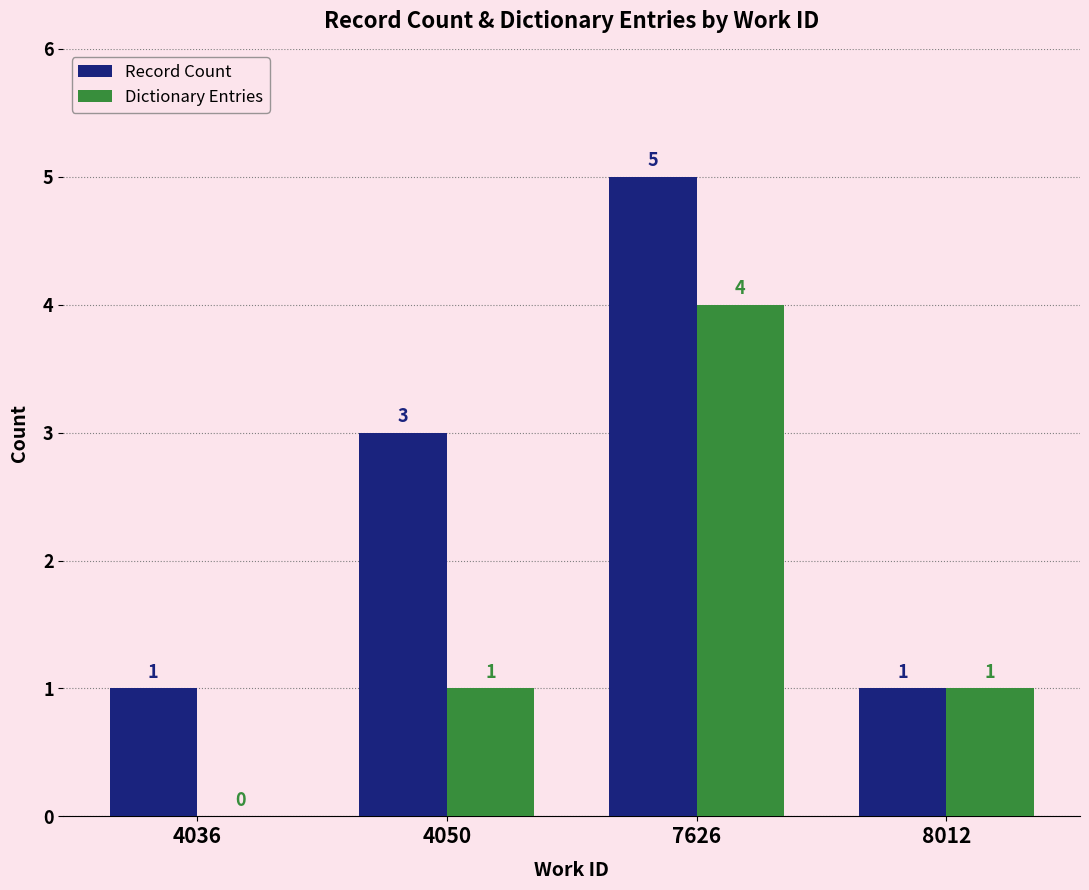

Does the chart contain stacked bars?

No